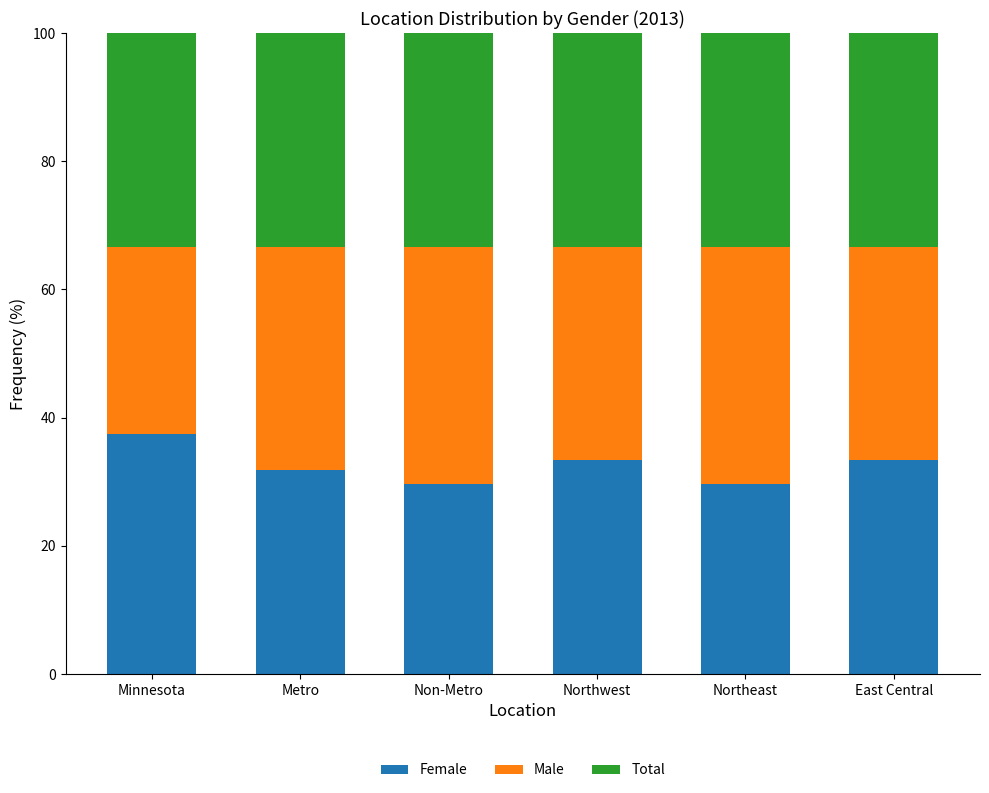

What is the total value across all series at Northeast?

100.0